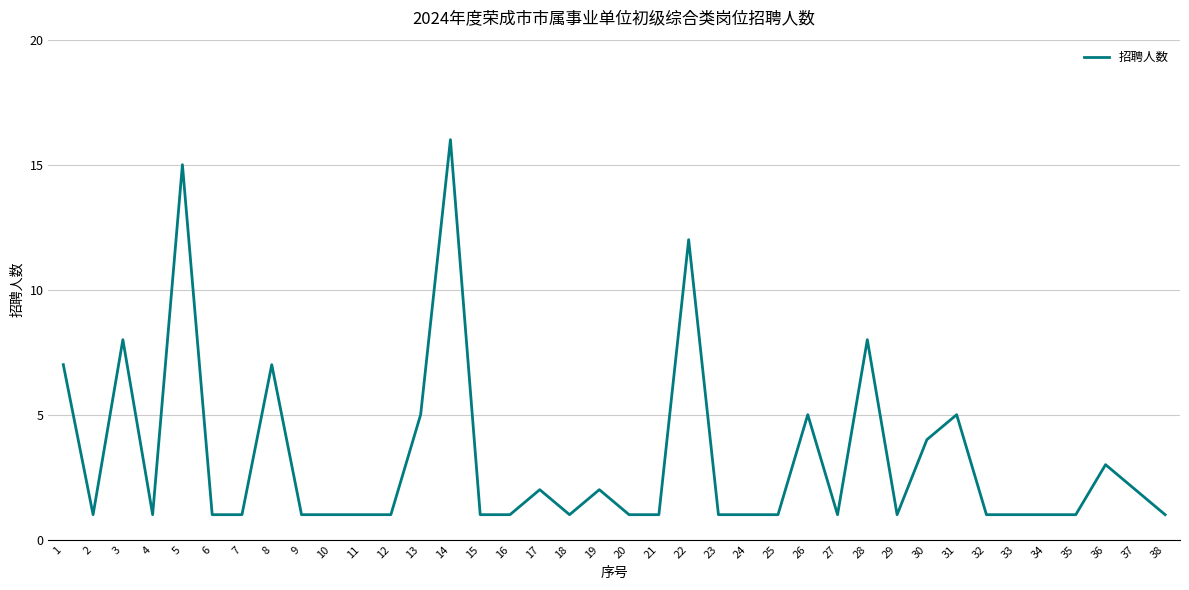

Reading left to right, transcribe all the data shown in this chart.

7	1	8	1	15	1	1	7	1	1	1	1	5	16	1	1	2	1	2	1	1	12	1	1	1	5	1	8	1	4	5	1	1	1	1	3	2	1